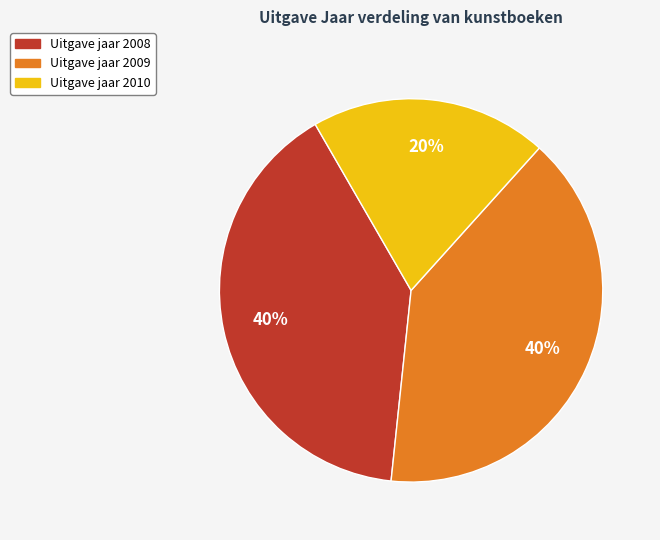

Is the sum of Uitgave jaar 2008 and Uitgave jaar 2009 greater than half?

Yes